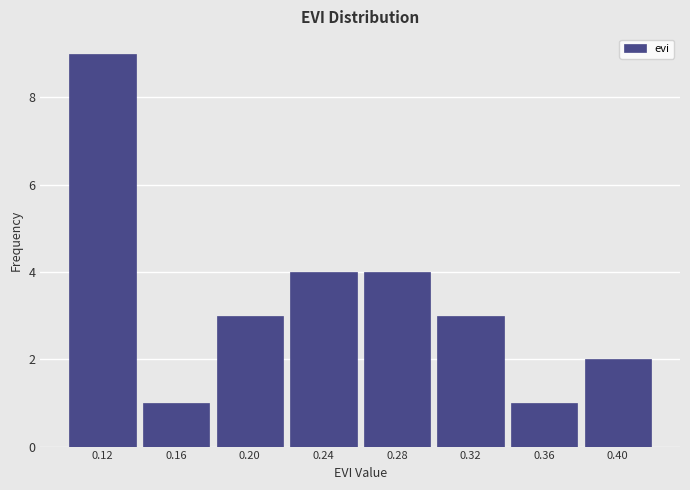

Reading left to right, transcribe this chart: for each bar, give the range it covers on the x-axis and its height. The values are not printed on the chart, so give them approximately, as read against the axis.

0.10 to 0.14: 9
0.14 to 0.18: 1
0.18 to 0.22: 3
0.22 to 0.26: 4
0.26 to 0.30: 4
0.30 to 0.34: 3
0.34 to 0.38: 1
0.38 to 0.42: 2